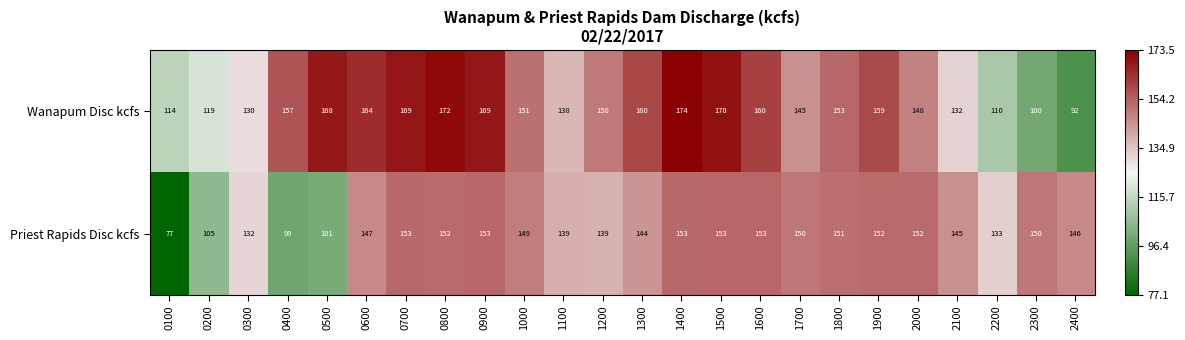

What is the sum of all Wanapum Disc kcfs values?

3504